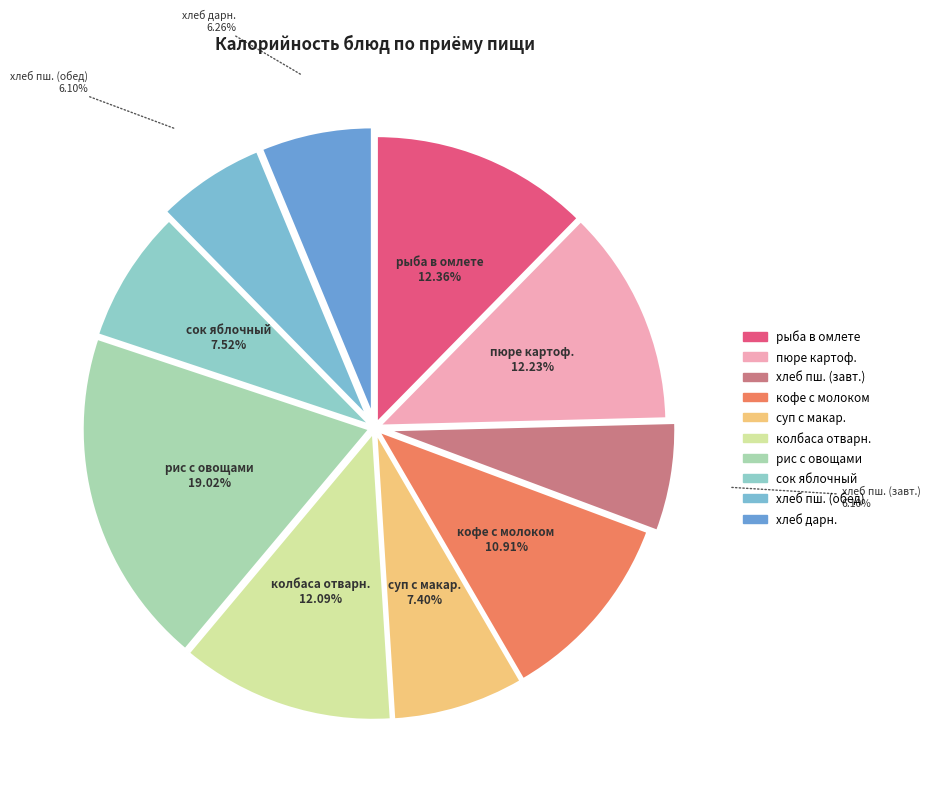

How many slices are in this pie chart?

10